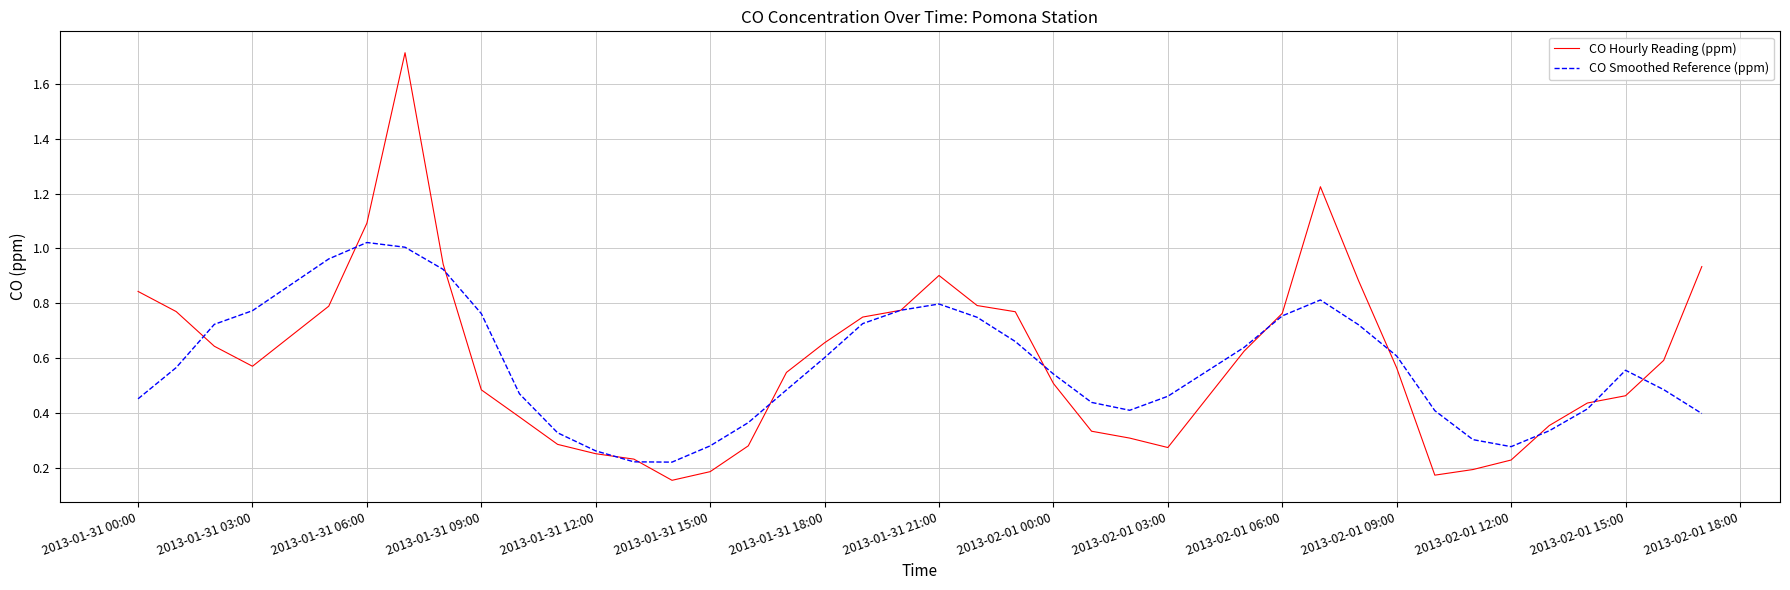

What is the maximum value shown in the chart?

1.7